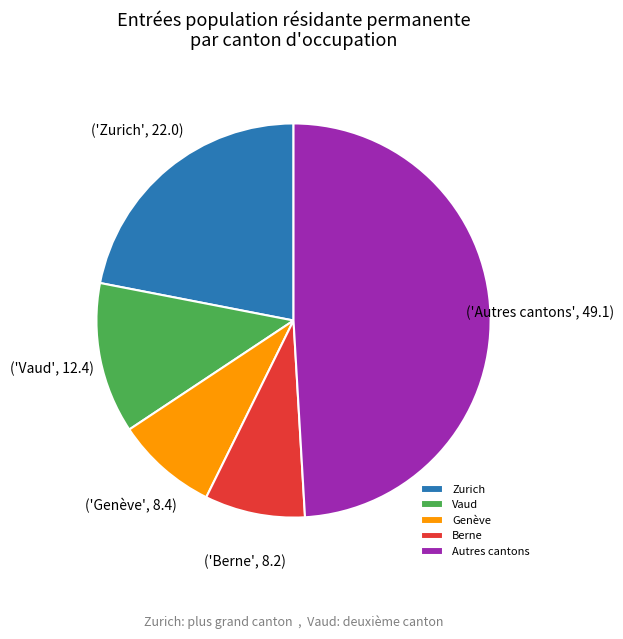

Is the sum of Genève and Zurich greater than half?

No